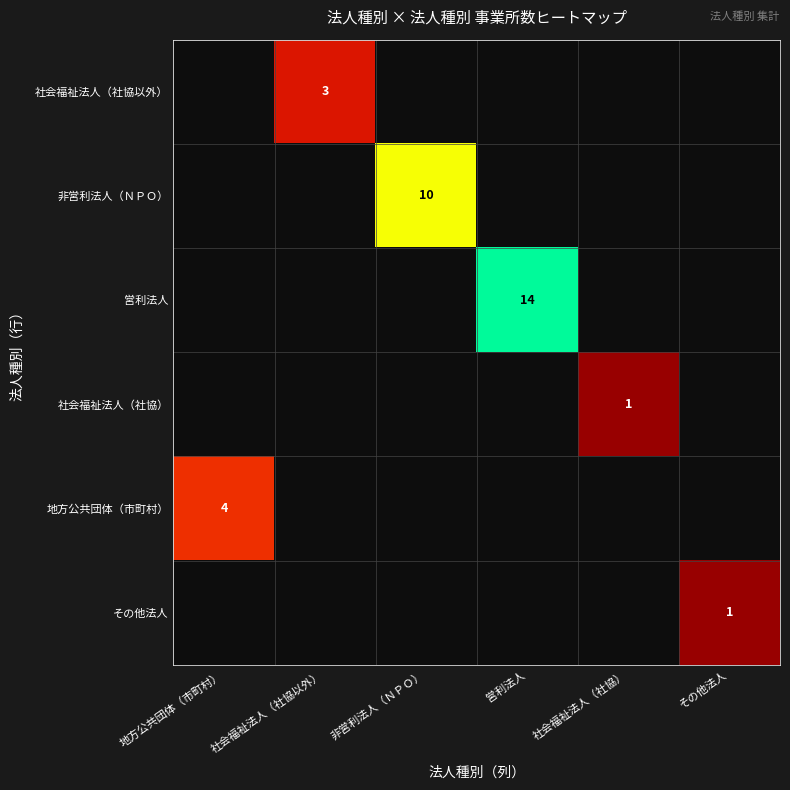

The その他法人 series shows 1 at その他法人. True or false?

True